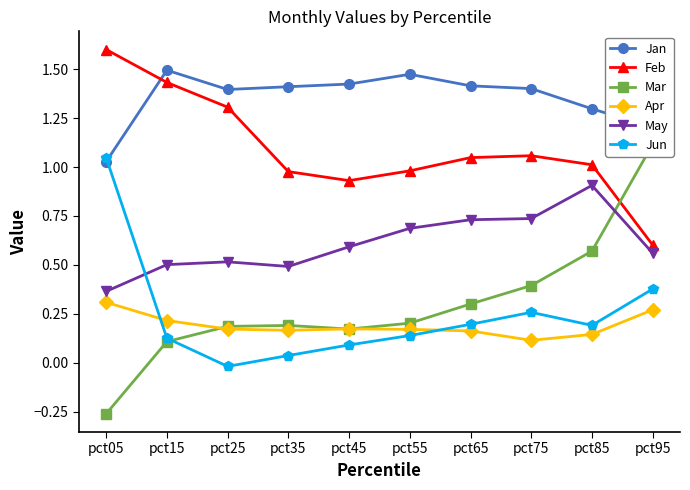

What is the difference between the second highest and minimum values in the May series?

0.4